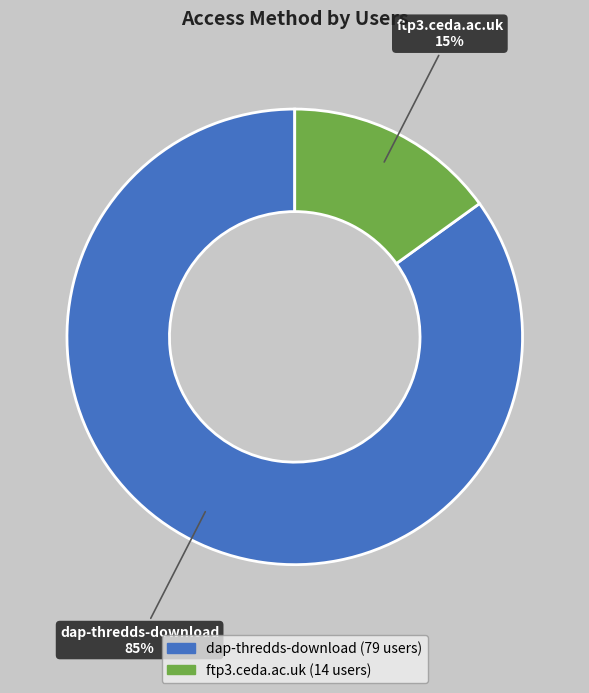

What is the largest slice in the pie chart?

dap-thredds-download